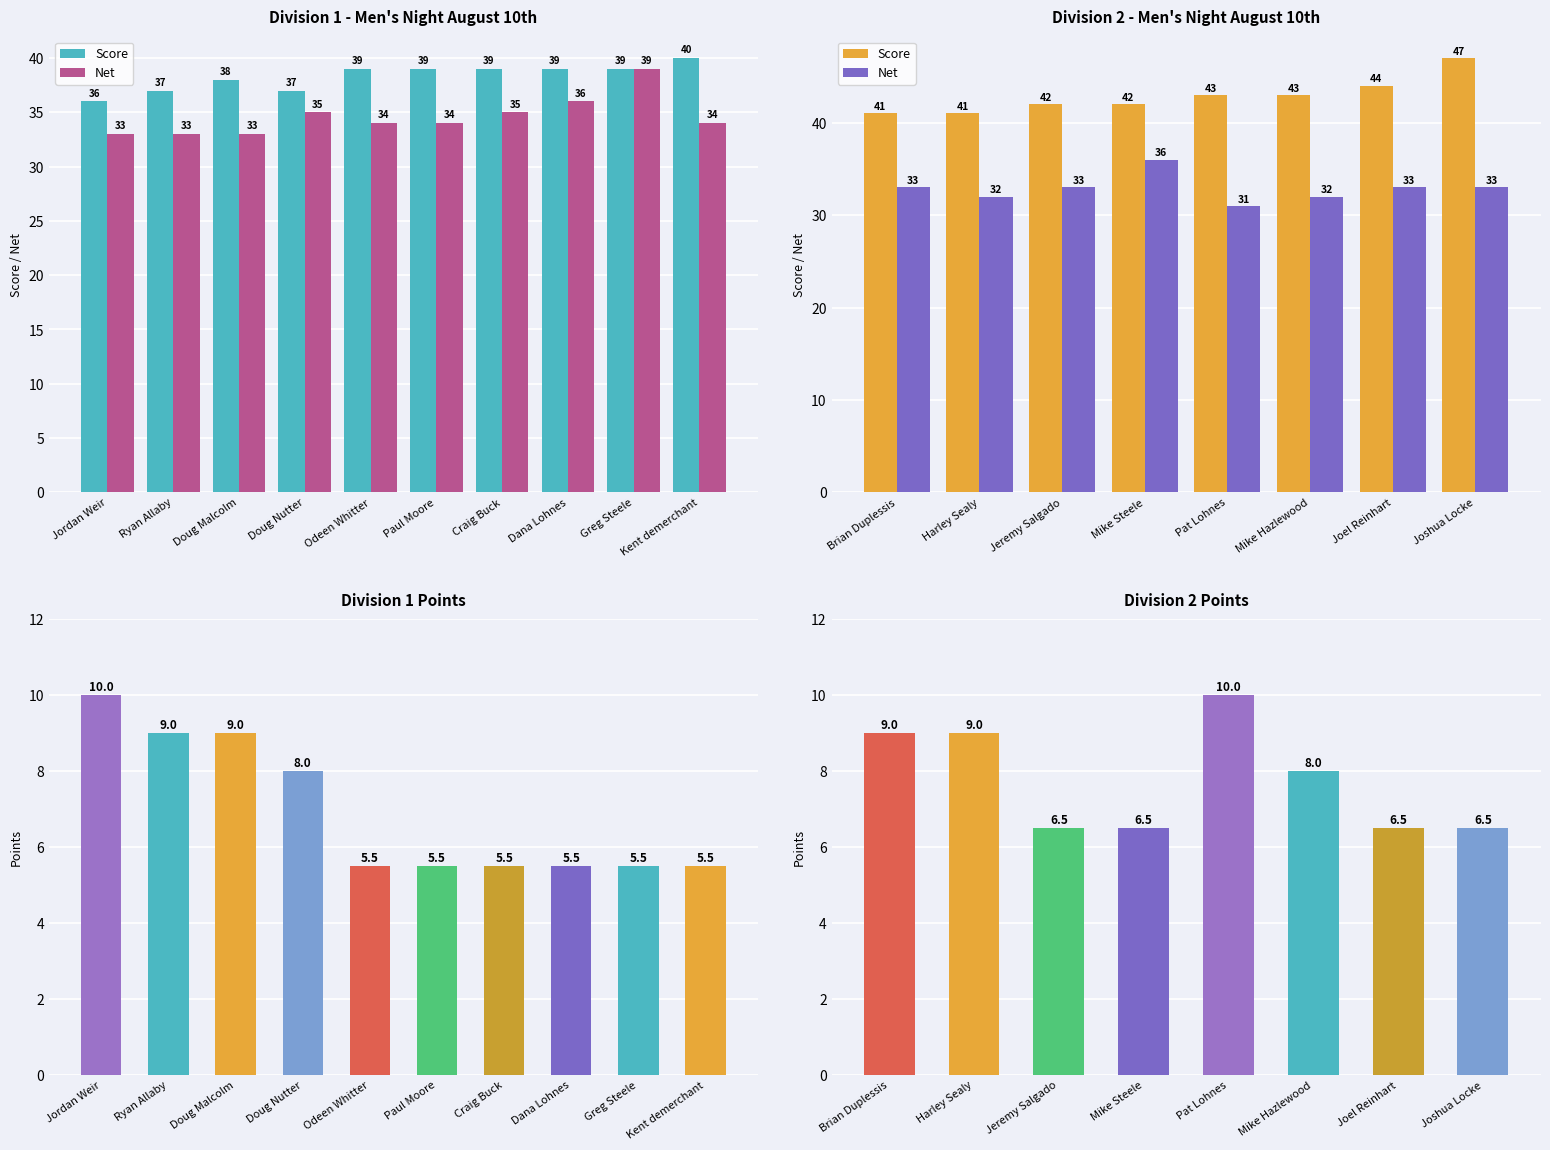

At which label does Net first exceed 33?

Mike Steele